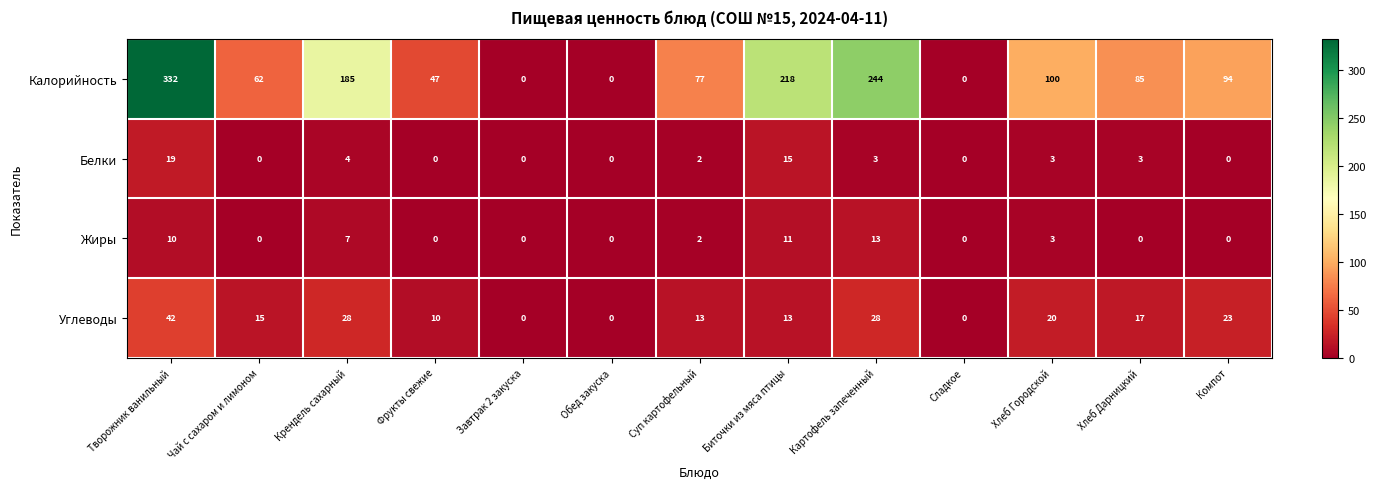

Rank the series by their maximum value, from lowest to highest.

Жиры, Белки, Углеводы, Калорийность